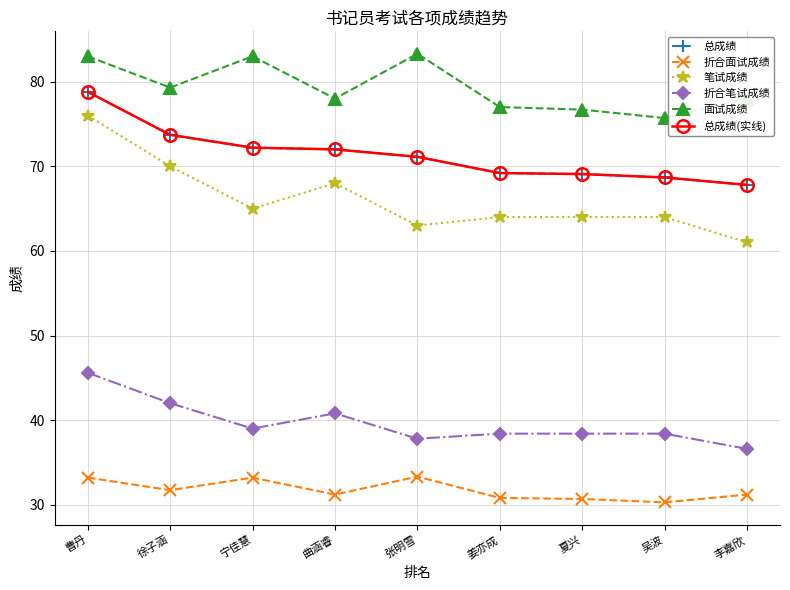

At which category is the sum across all series the highest?

曹丹